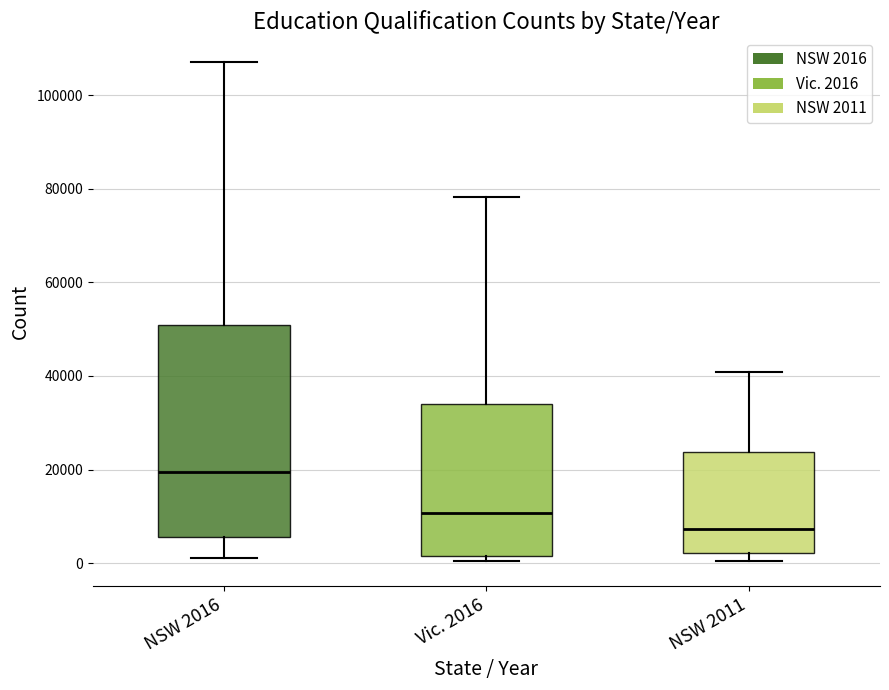

Reading left to right, read every box against the y-axis: the position of its median line, the range the box covers, and the ends of its whiskers. The values are not printed on the chart, so give them approximately, as read against the axis.

NSW 2016: median 20000, box 6000 to 50000, whiskers 2000 to 108000
Vic. 2016: median 10000, box 2000 to 34000, whiskers 0 to 78000
NSW 2011: median 8000, box 2000 to 24000, whiskers 0 to 40000